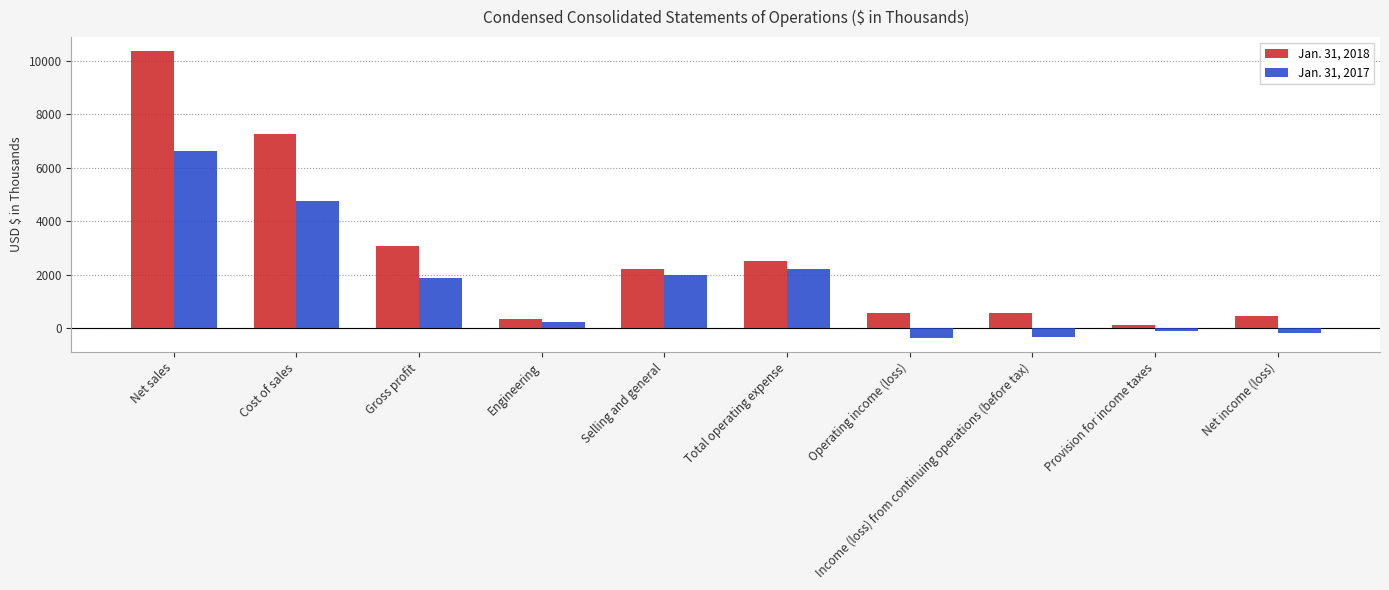

What position from the right is Operating income (loss)?

4